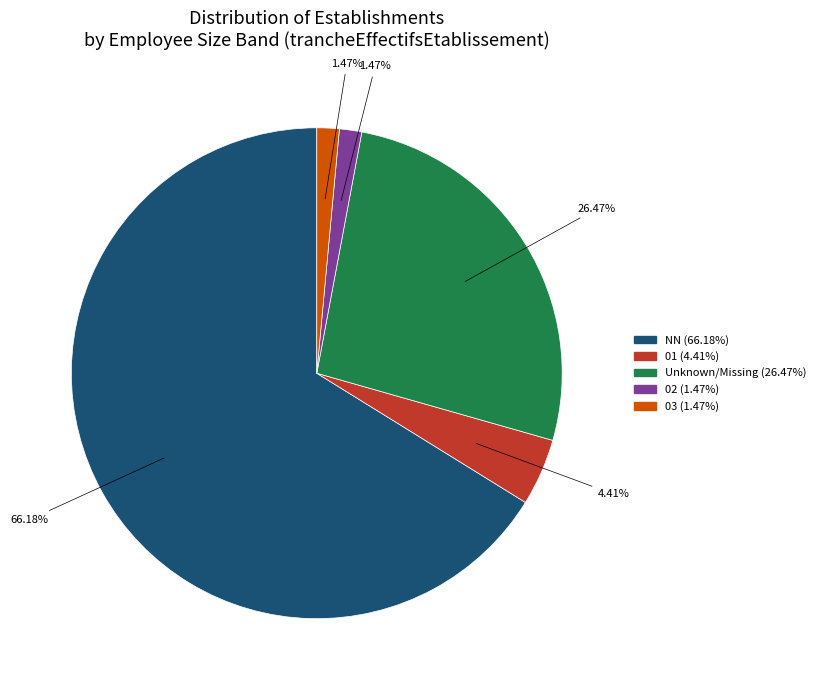

Does any single category account for the majority?

Yes